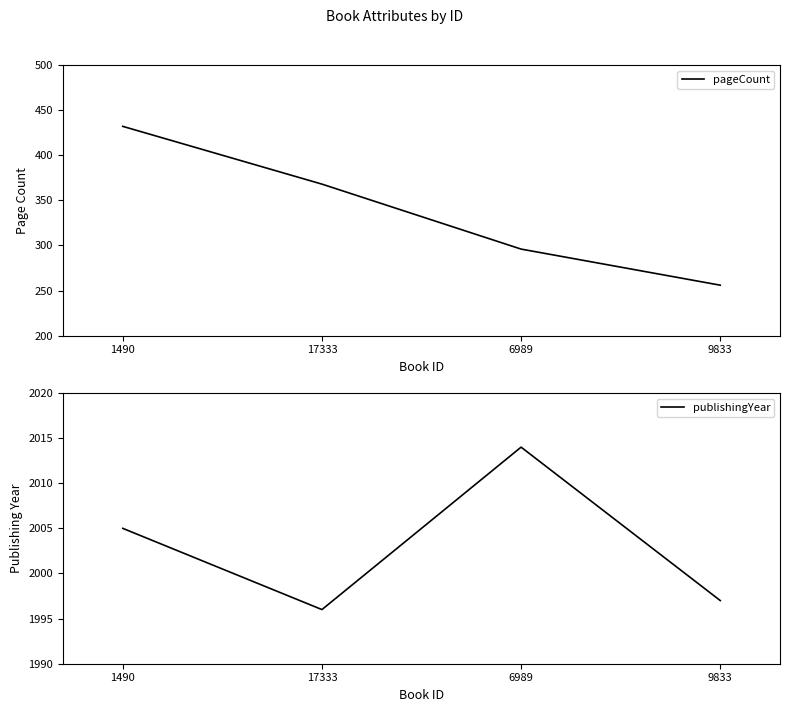

What is the spread (max minus min) of values at 6989?

1718